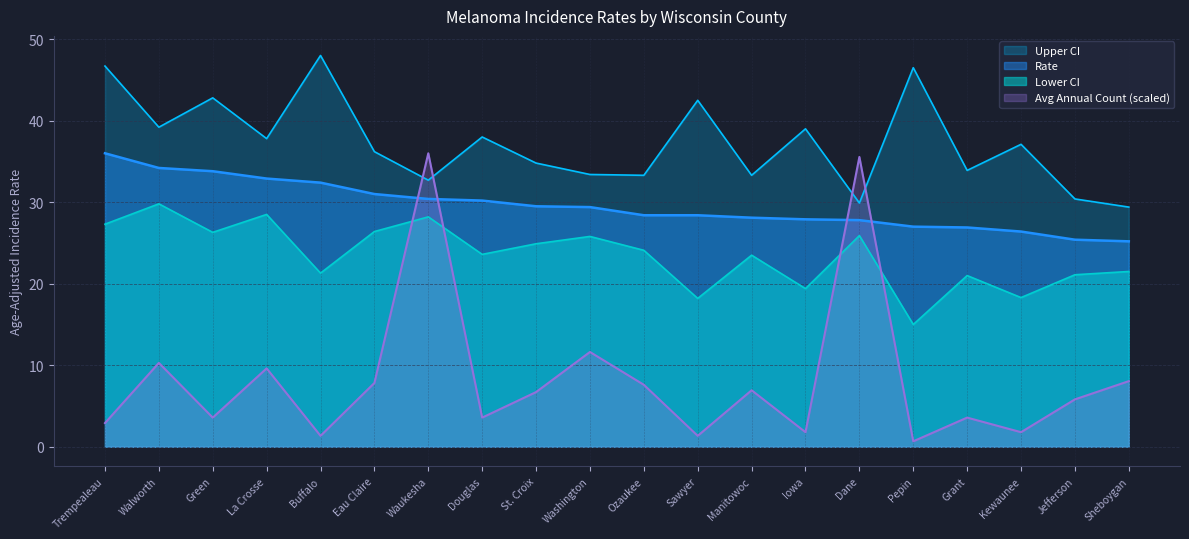

Count the number of categories in the chart.

20